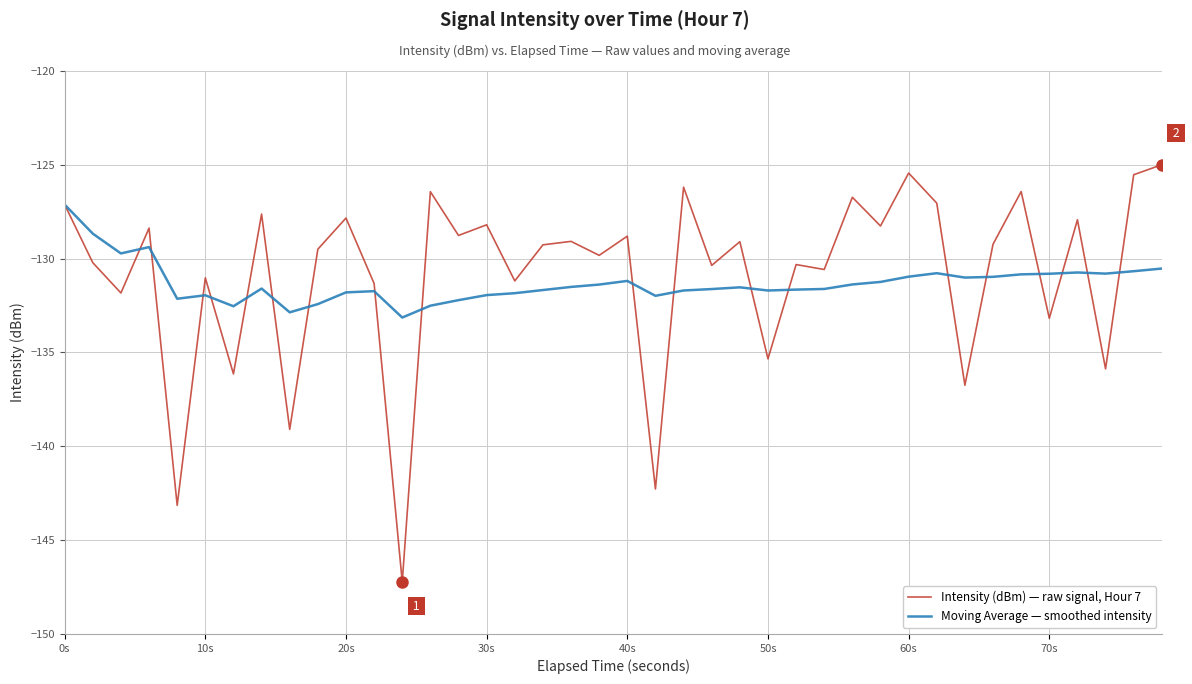

Rank the series by their average value, from lowest to highest.

Moving Average — smoothed intensity, Intensity (dBm) — raw signal, Hour 7